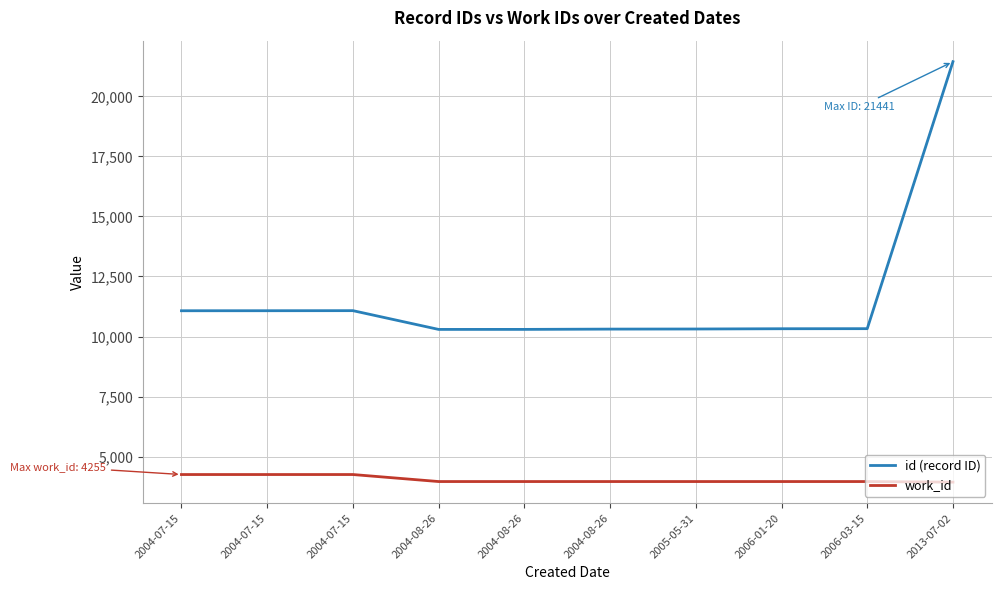

What are all the series names shown in the legend?

id (record ID), work_id